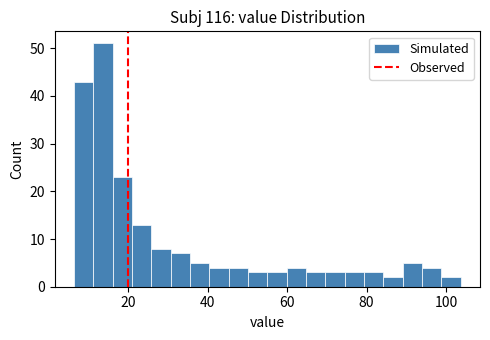

Around what value on the x-axis is the tallest bar? Give the approximate position of its centre, as read against the axis.

14